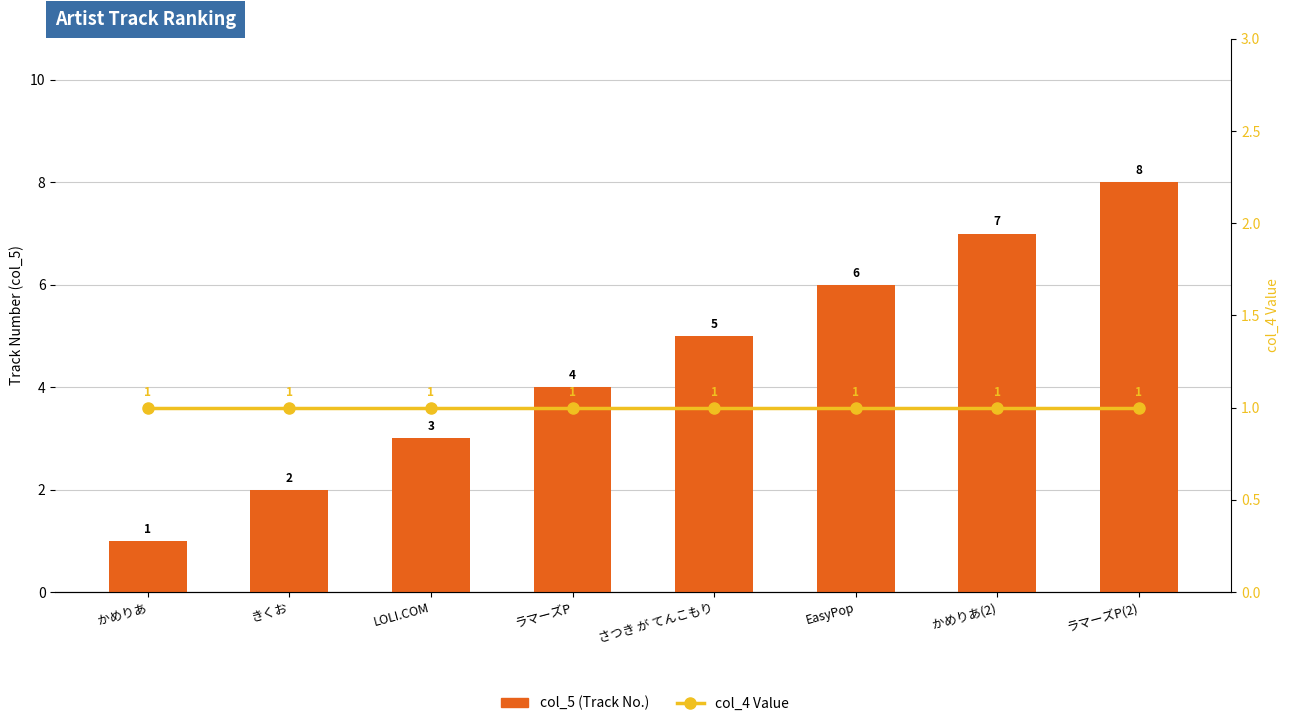

List the labels in order of col_4 Value value, largest first.

かめりあ, きくお, LOLI.COM, ラマーズP, さつき が てんこもり, EasyPop, かめりあ(2), ラマーズP(2)